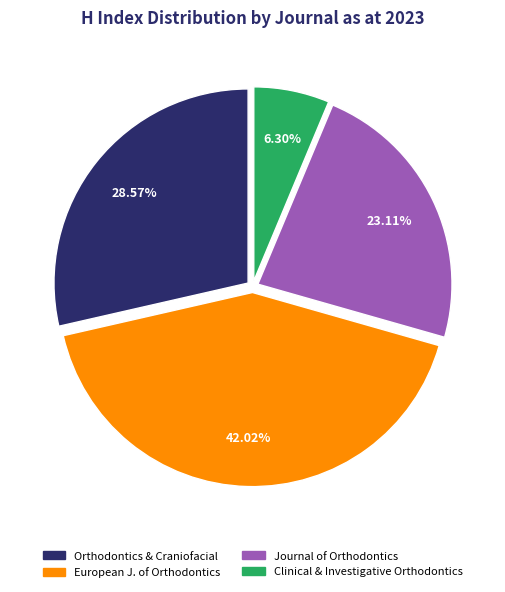

Is there a majority slice in this chart?

No